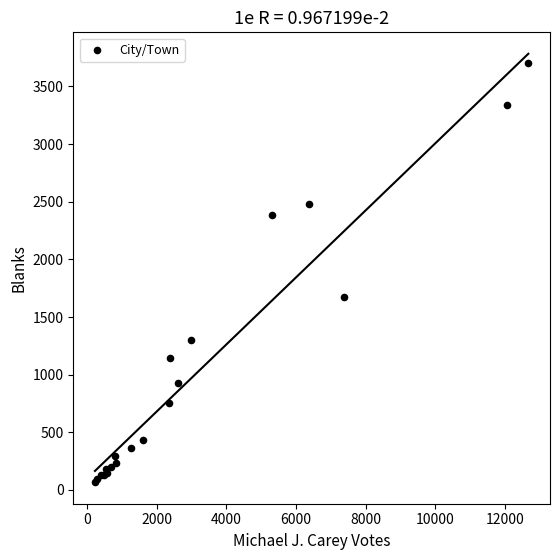

What Y value in the scatter plot is closest to 1885?

1675